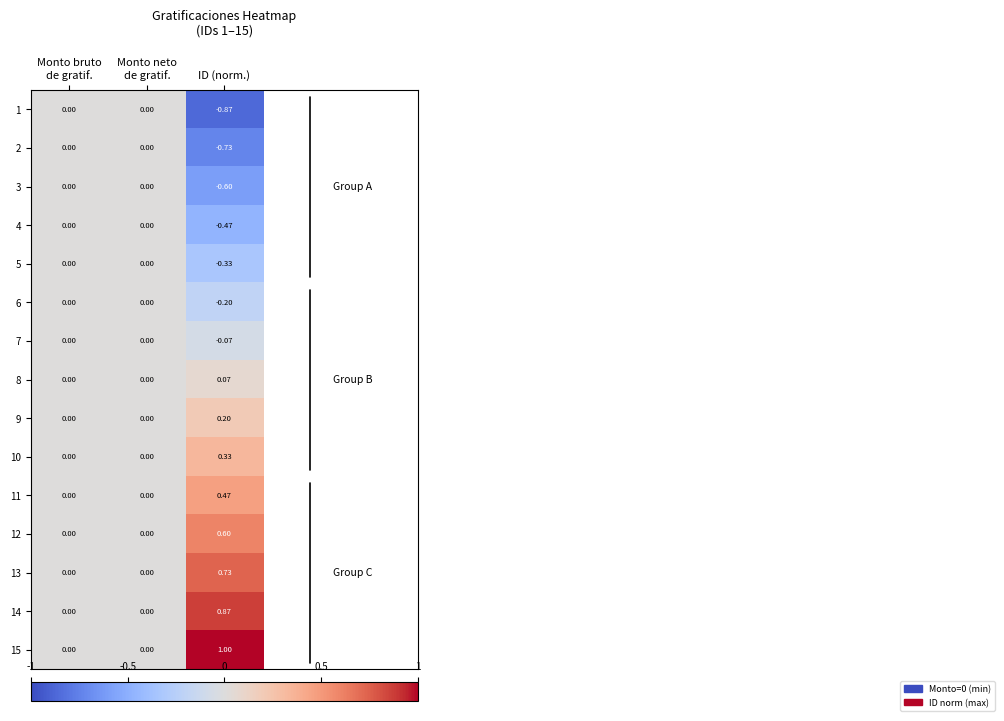

At which category is the sum across all series the highest?

ID (norm.)